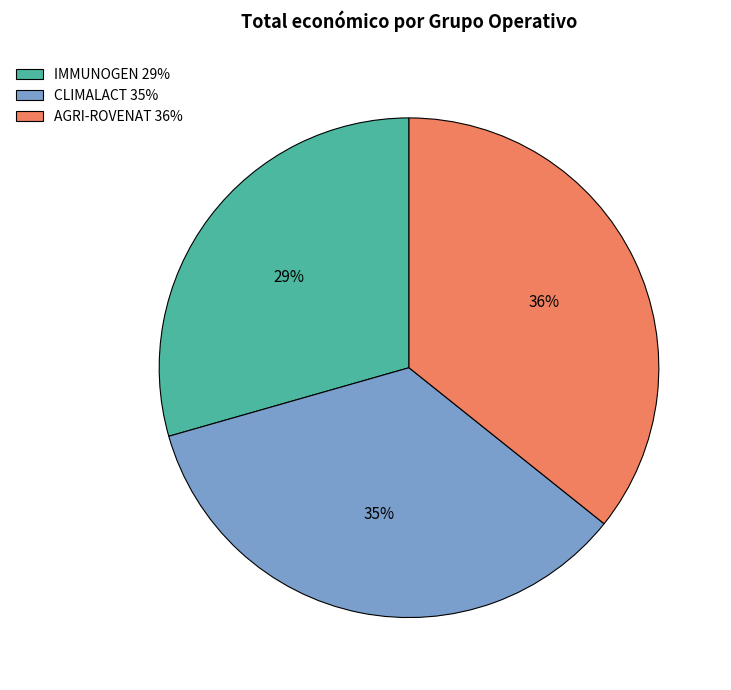

Which has a higher value, CLIMALACT or AGRI-ROVENAT?

AGRI-ROVENAT